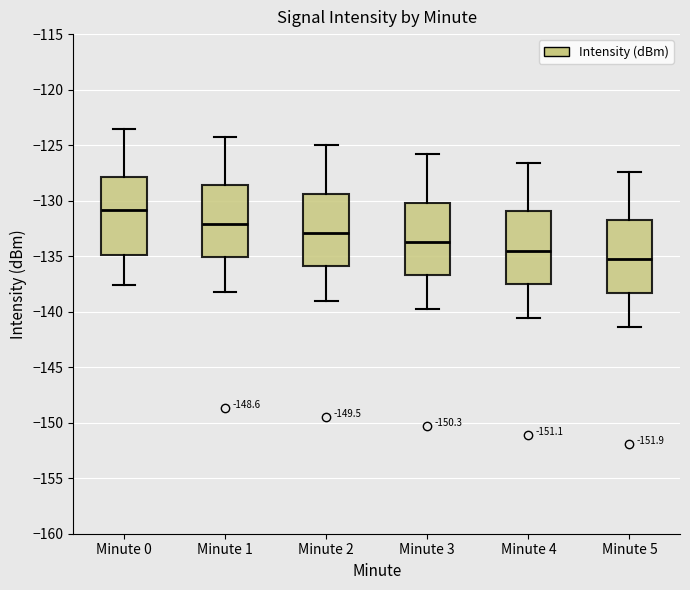

Reading left to right, transcribe this box plot: for each box, give where its median line is, the range the box spans, and where its two whiskers end, as read against the y-axis. The values are not printed on the chart, so give them approximately, as read against the axis.

Minute 0: median -131.0, box -135.0 to -128.0, whiskers -137.5 to -123.5
Minute 1: median -132.0, box -135.0 to -128.5, whiskers -138.0 to -124.5
Minute 2: median -133.0, box -136.0 to -129.5, whiskers -139.0 to -125.0
Minute 3: median -133.5, box -136.5 to -130.0, whiskers -140.0 to -126.0
Minute 4: median -134.5, box -137.5 to -131.0, whiskers -140.5 to -126.5
Minute 5: median -135.5, box -138.5 to -132.0, whiskers -141.5 to -127.5